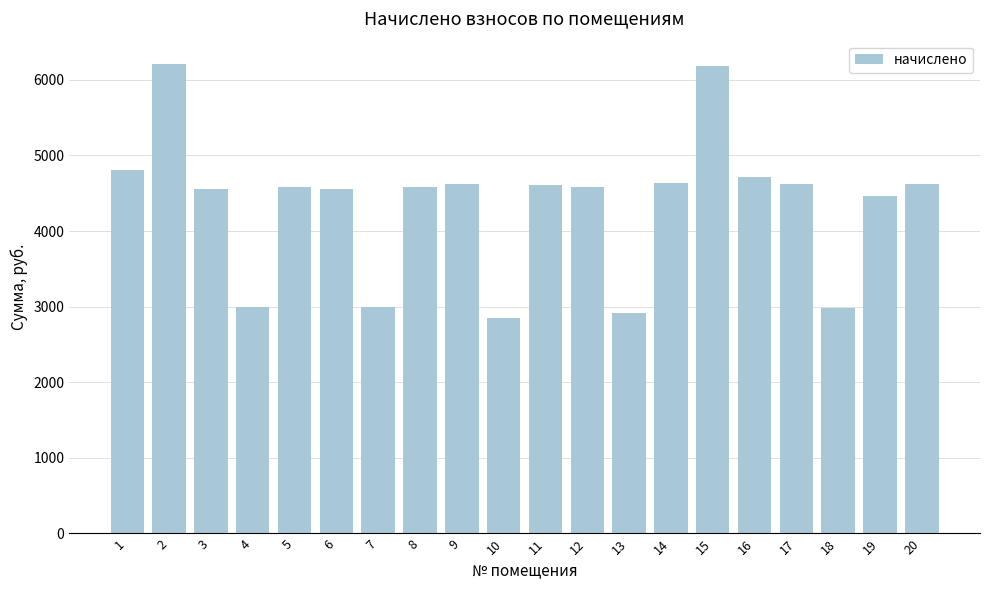

What is the difference between the maximum and second lowest values?

3293.6